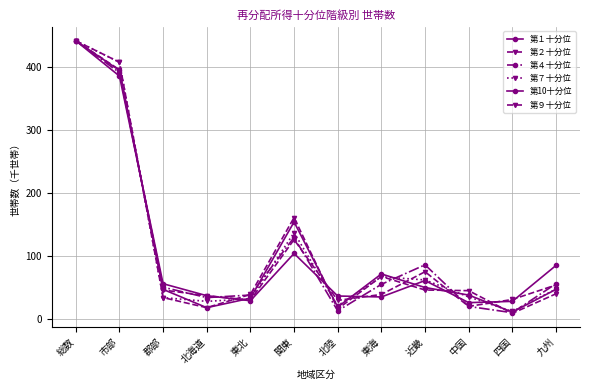

What is the label of the 3rd point from the right?

中国